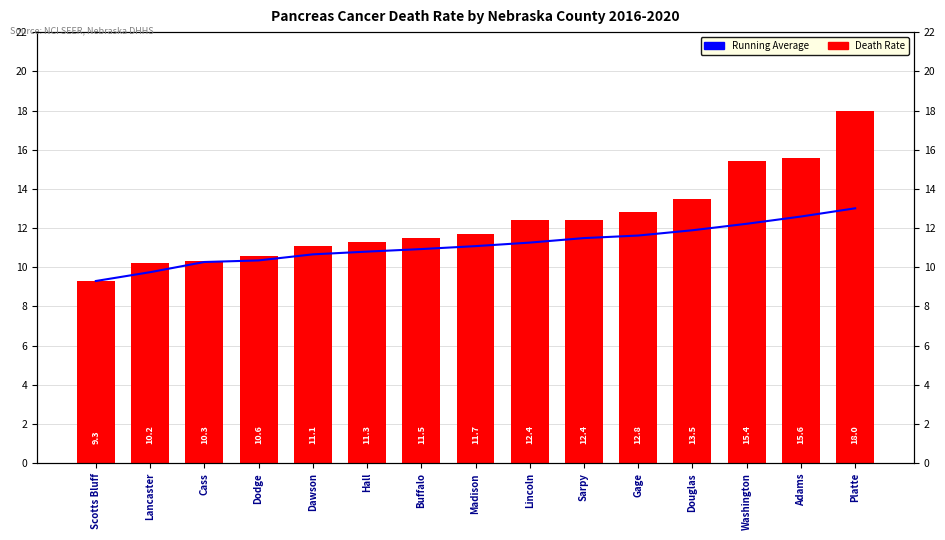

List the series in order of their peak value, highest first.

Death Rate, Running Average